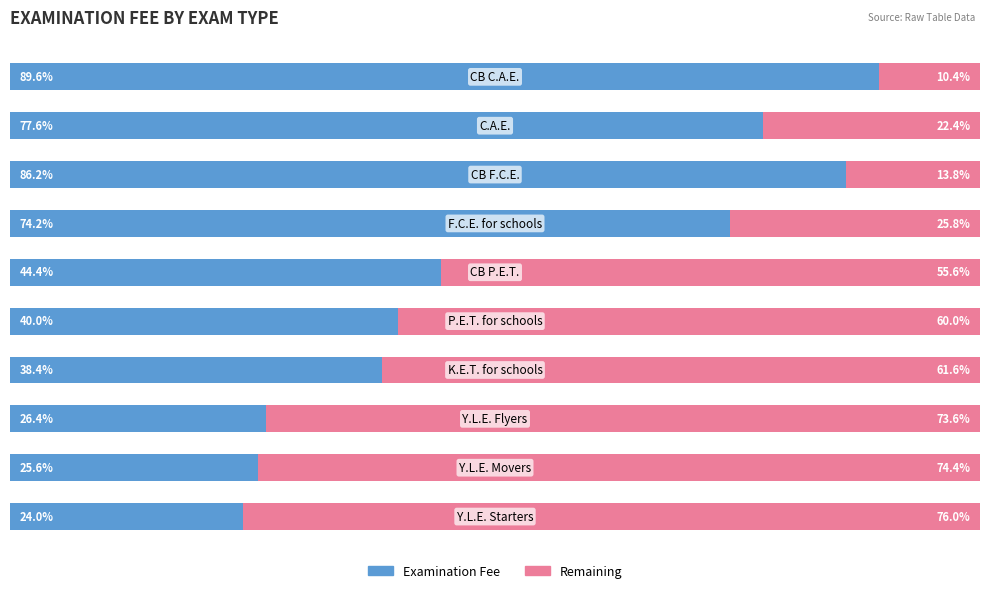

How many series are shown in this chart?

2